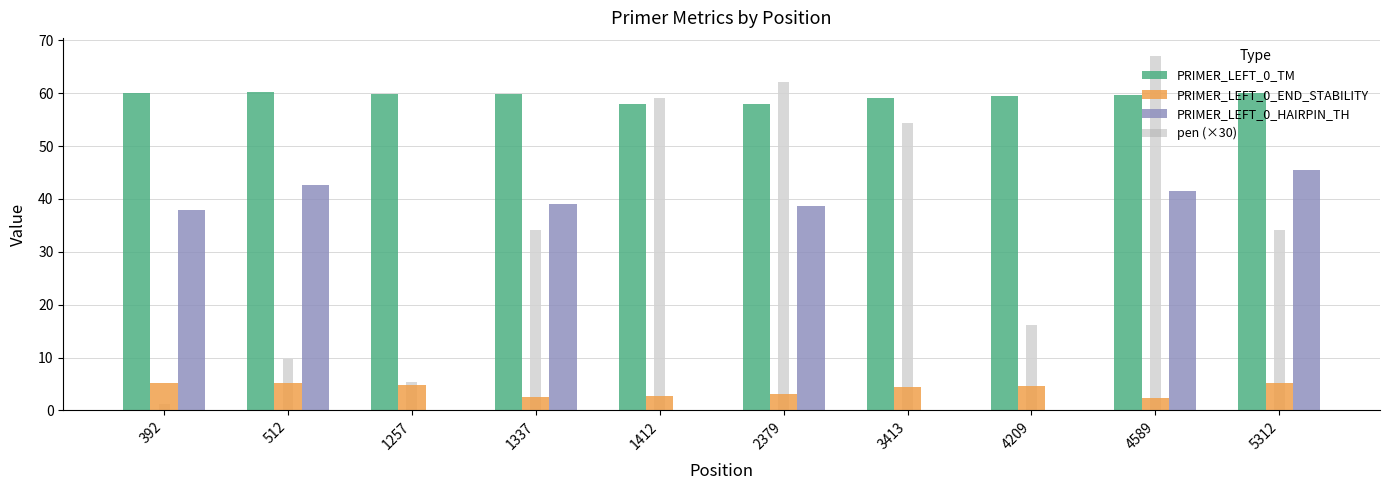

Is the value of PRIMER_LEFT_0_HAIRPIN_TH at 392 greater than the value of PRIMER_LEFT_0_TM at 3413?

No